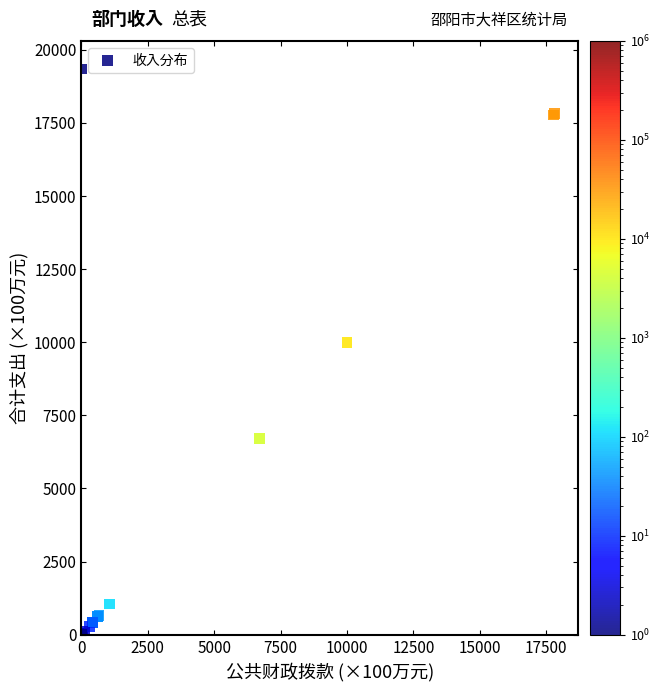

What Y value in the scatter plot is closest to 9672?

10000.0